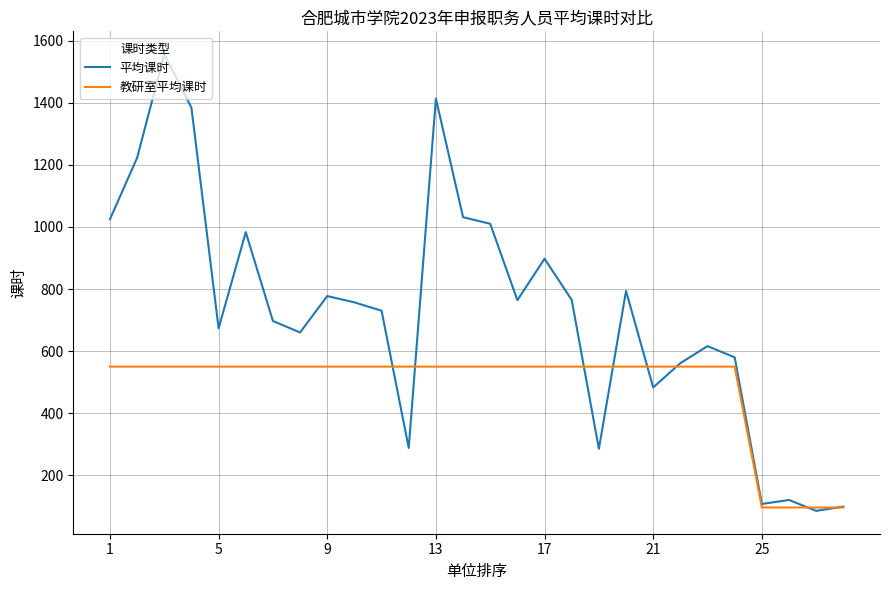

What is the smallest value displayed?

85.2